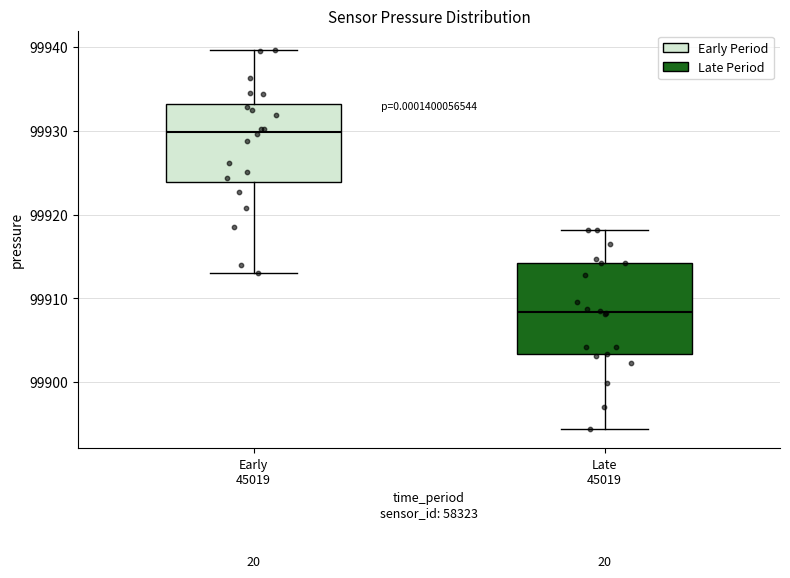

Where does the upper whisker of the box for Early 45019 end on the y-axis? The values are not printed on the chart, so give them approximately, as read against the axis.

99940